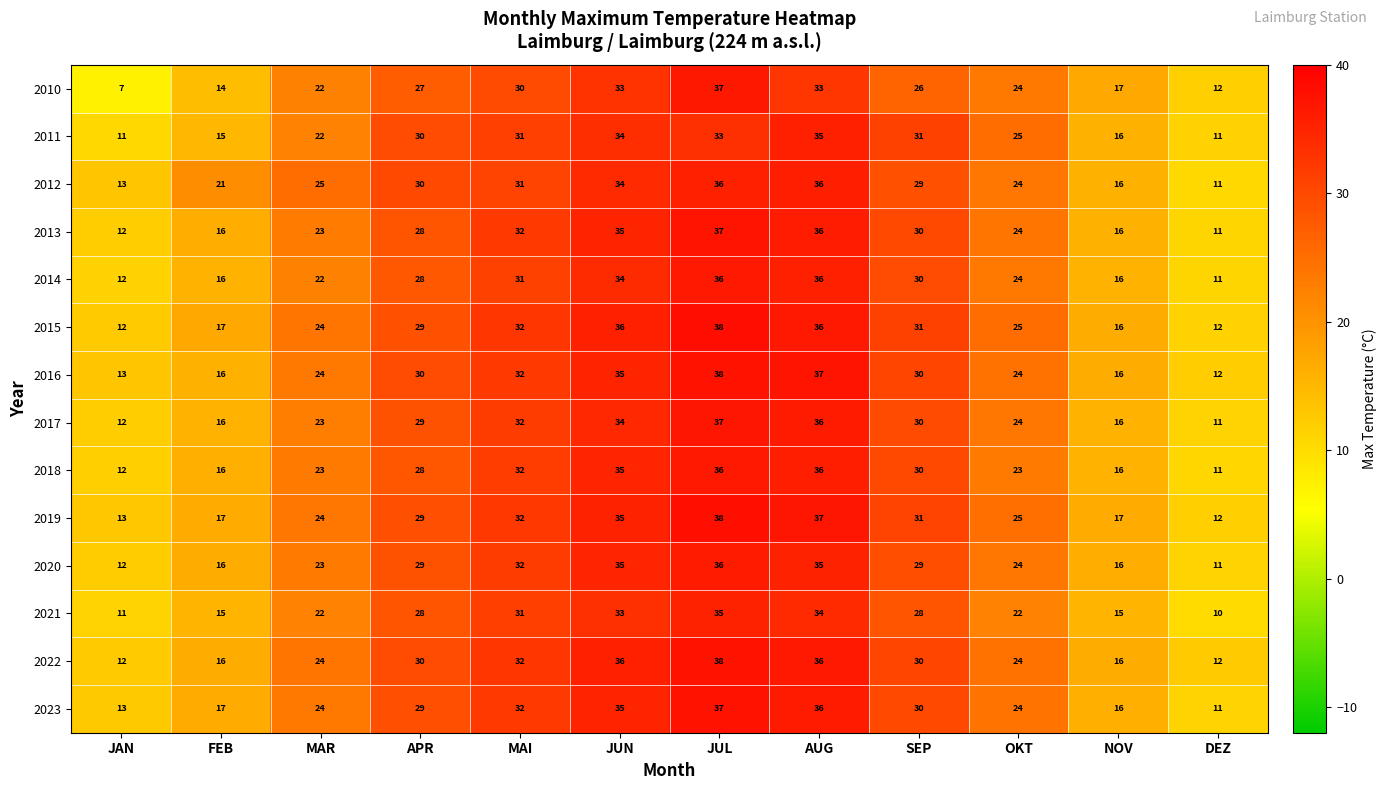

Count the number of categories in the chart.

12